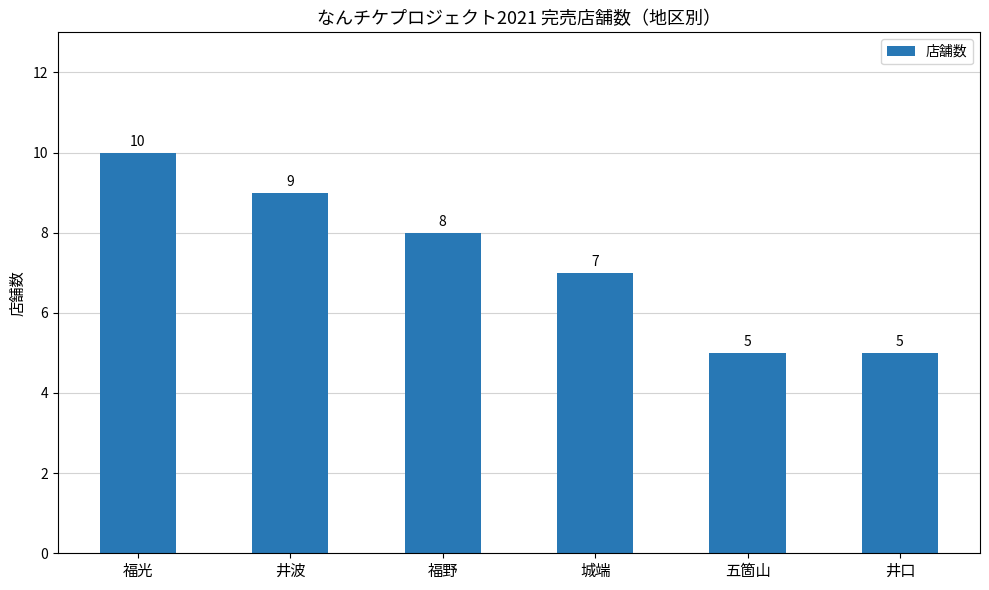

Between 城端 and 五箇山, which is larger?

城端